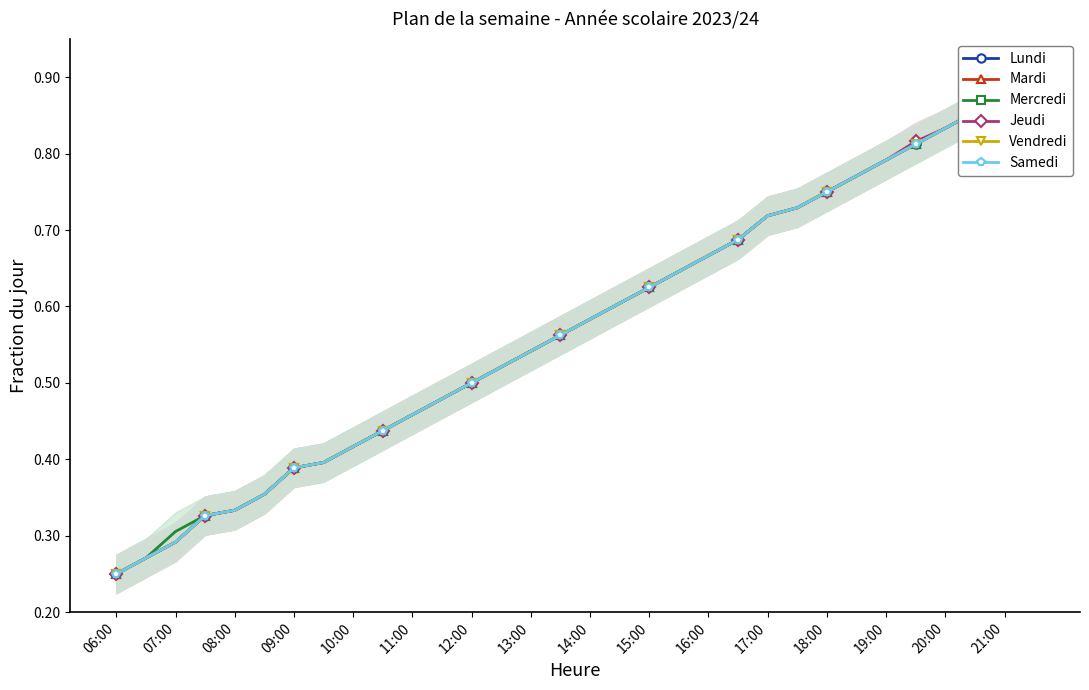

Rank the series by their maximum value, from lowest to highest.

Lundi, Mardi, Mercredi, Jeudi, Vendredi, Samedi